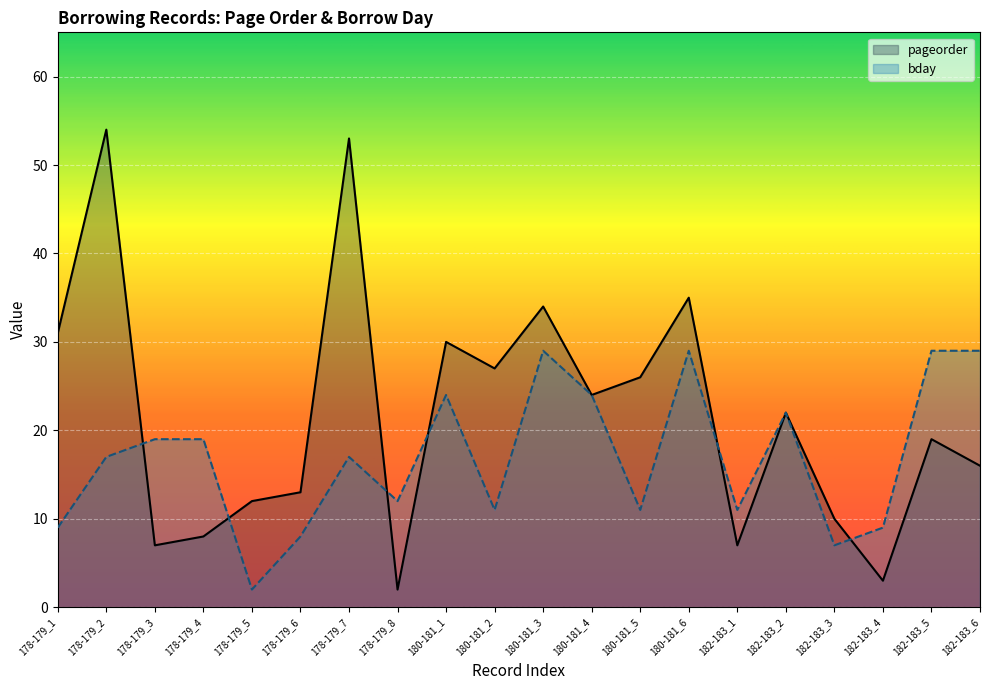

What is the average value of the pageorder series?

22